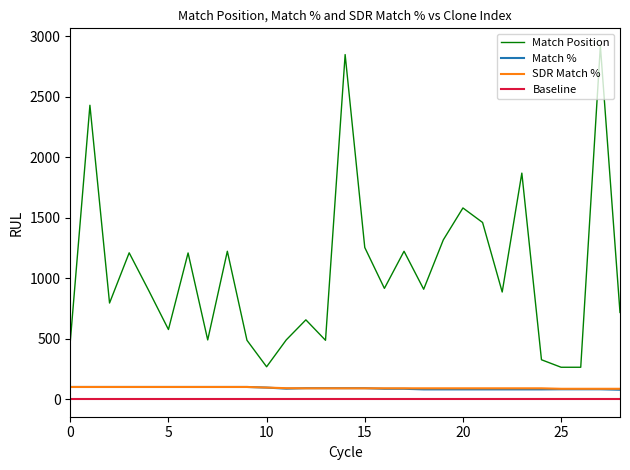

Which series has the largest total across all categories?

Match Position